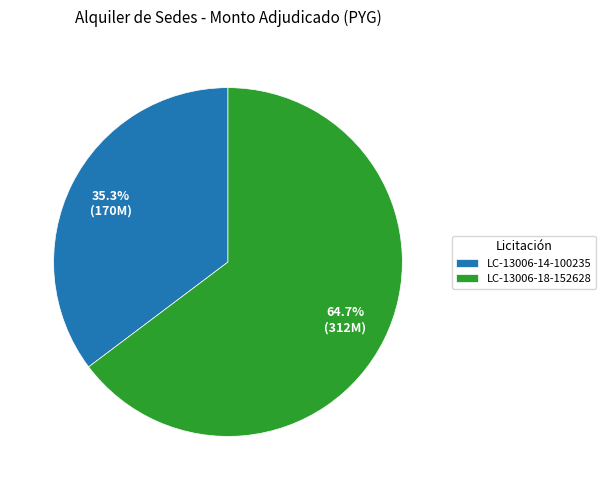

What is the largest slice in the pie chart?

LC-13006-18-152628